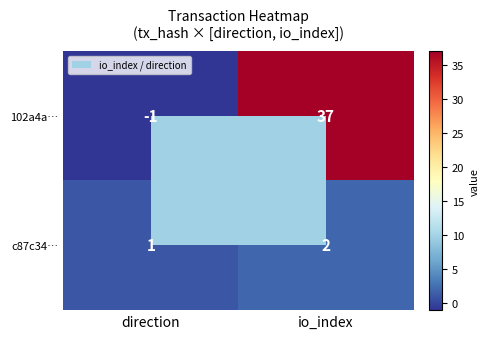

Is it true that c87c34… equals 2 at io_index?

True